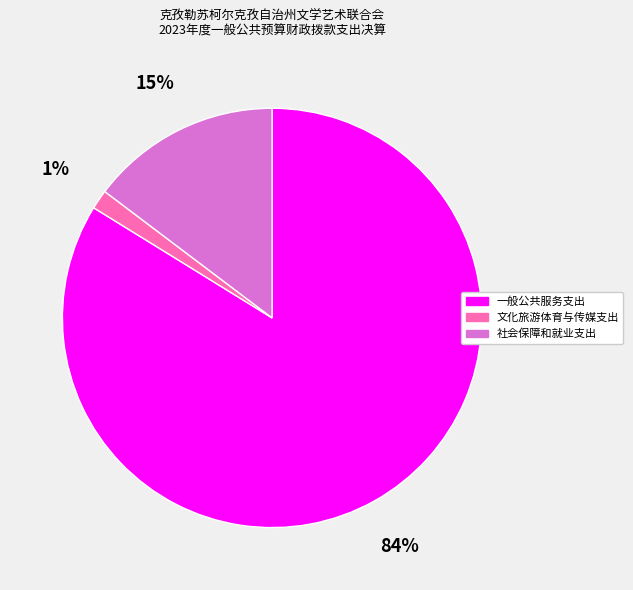

Do 文化旅游体育与传媒支出 and 社会保障和就业支出 together represent more than half of the pie?

No